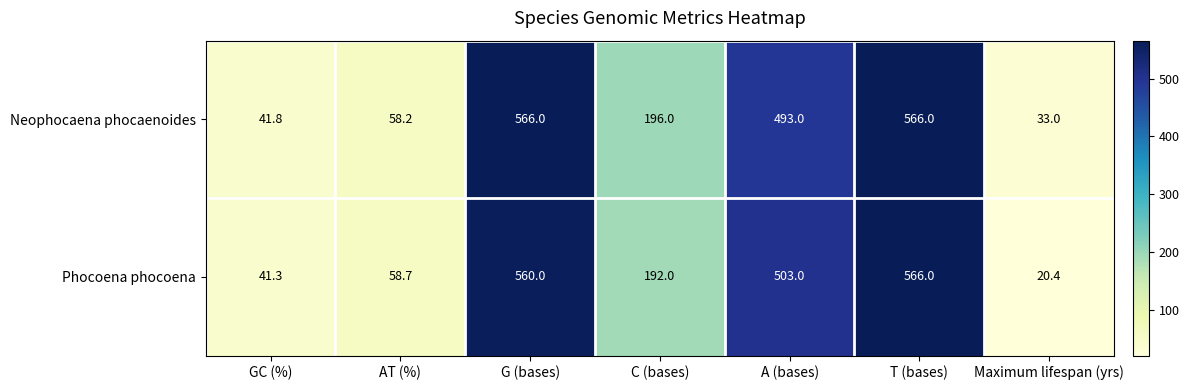

Which label corresponds to the smallest value in the chart?

Maximum lifespan (yrs)